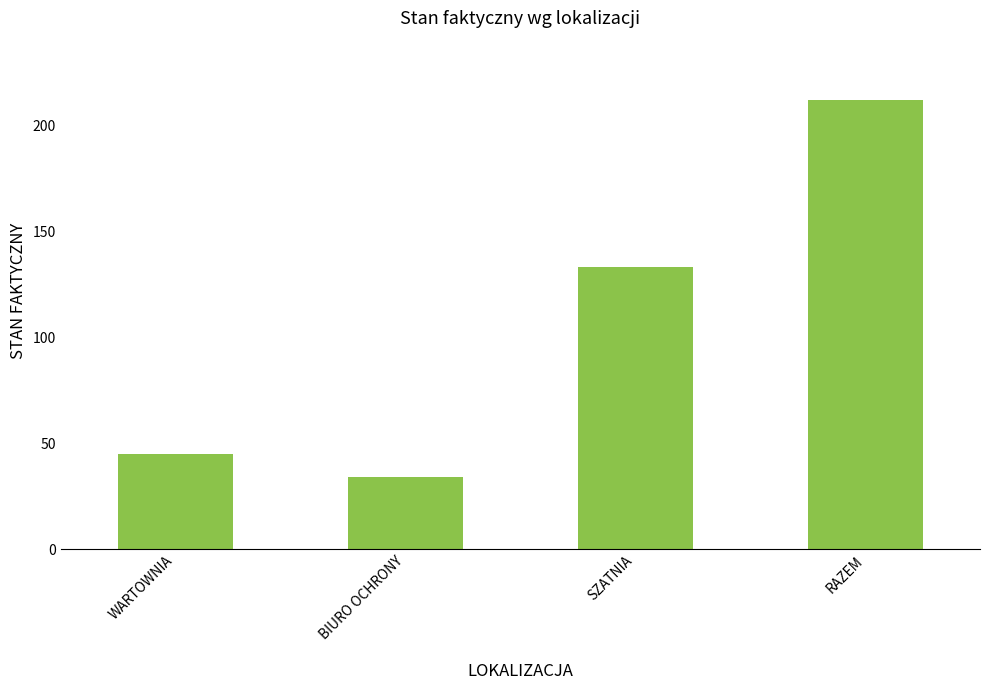

How many data points are less than 133?

2